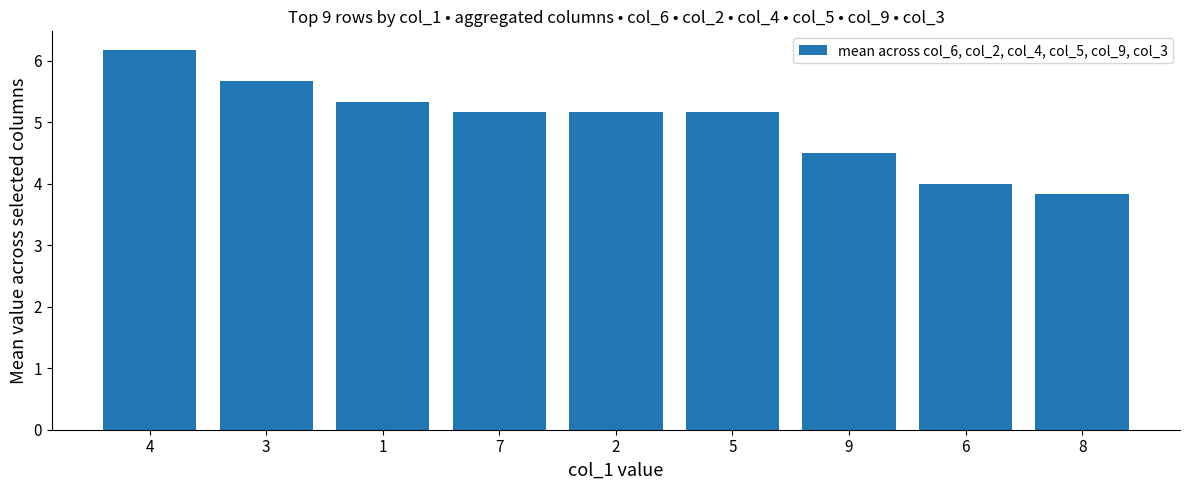

Count the number of data series in this chart.

1